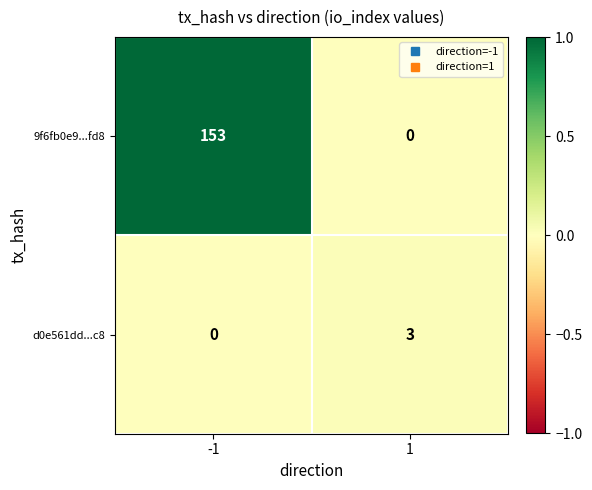

Reading left to right, transcribe all the data shown in this chart.

9f6fb0e9...fd8: 153	0
d0e561dd...c8: 0	3